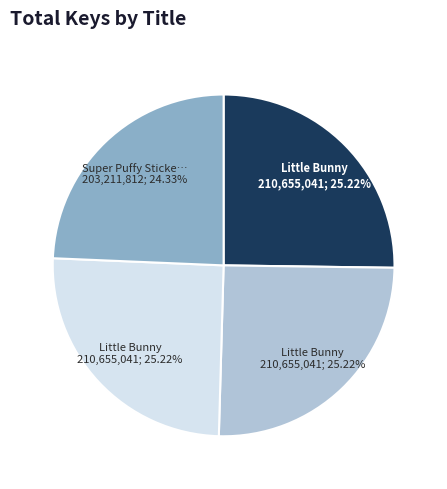

Is there any slice that represents more than half of the pie?

No